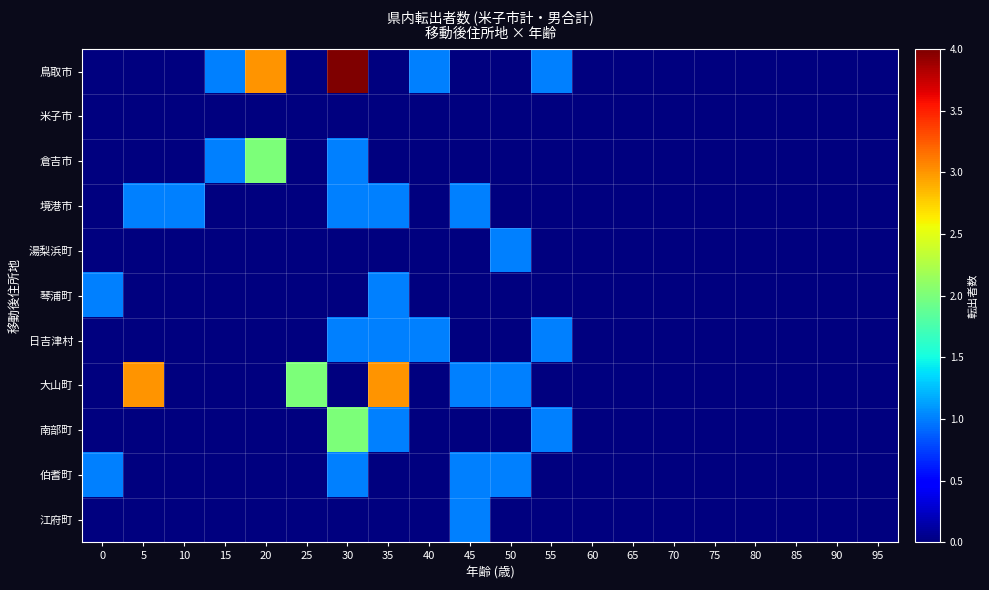

Between 55 and 65, which is larger?

55